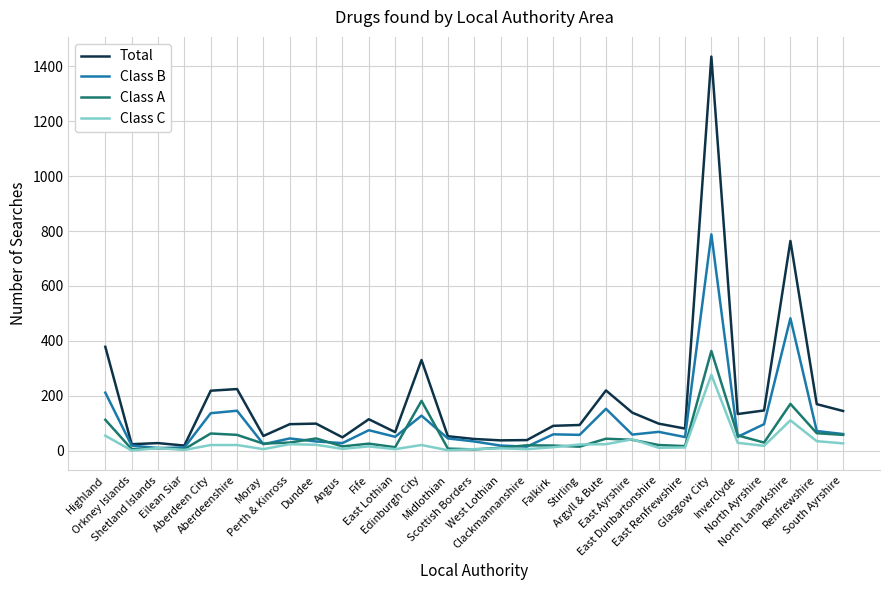

Rank the series by their maximum value, from highest to lowest.

Total, Class B, Class A, Class C